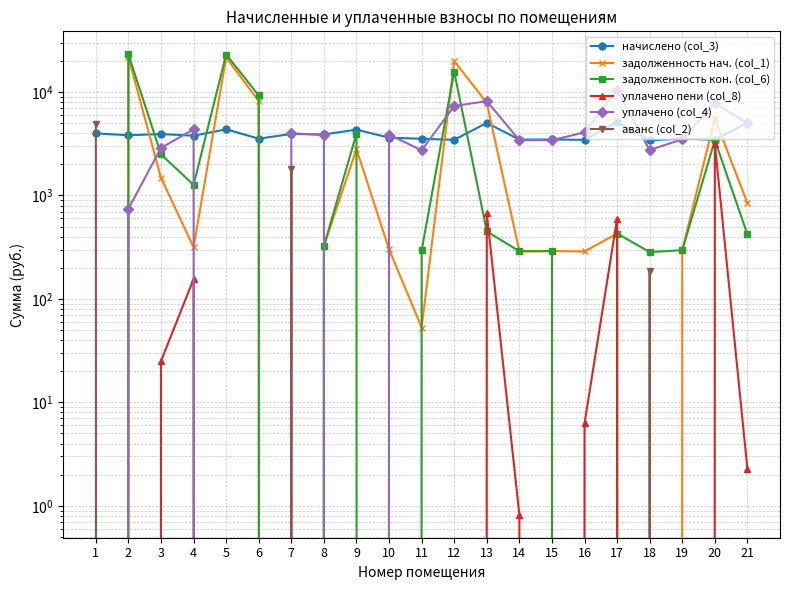

In задолженность нач. (col_1), how many points are lower than both neighbors (excluding endpoints)?

6